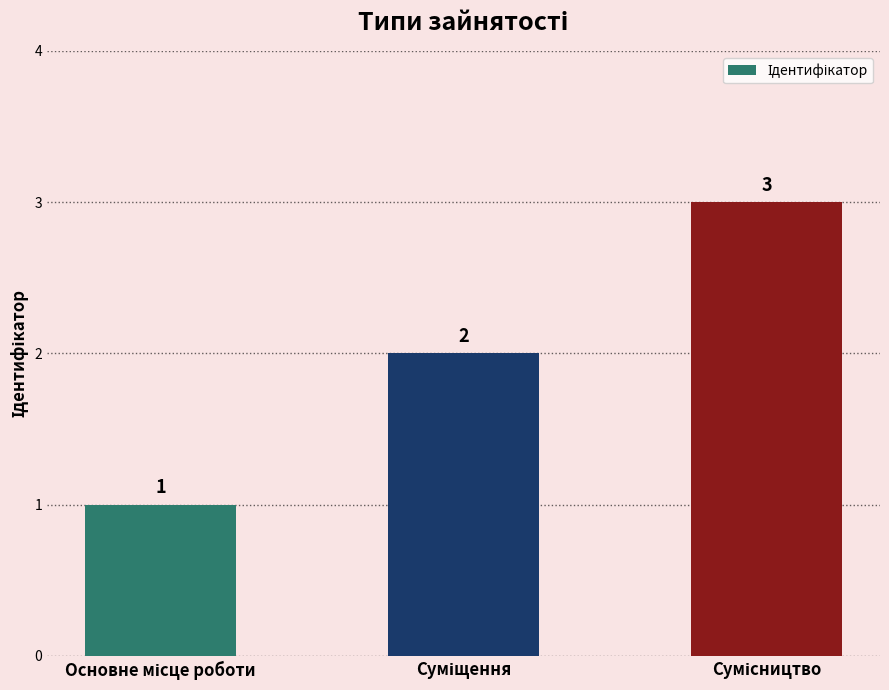

What is the value of the 2nd bar from the left?

2